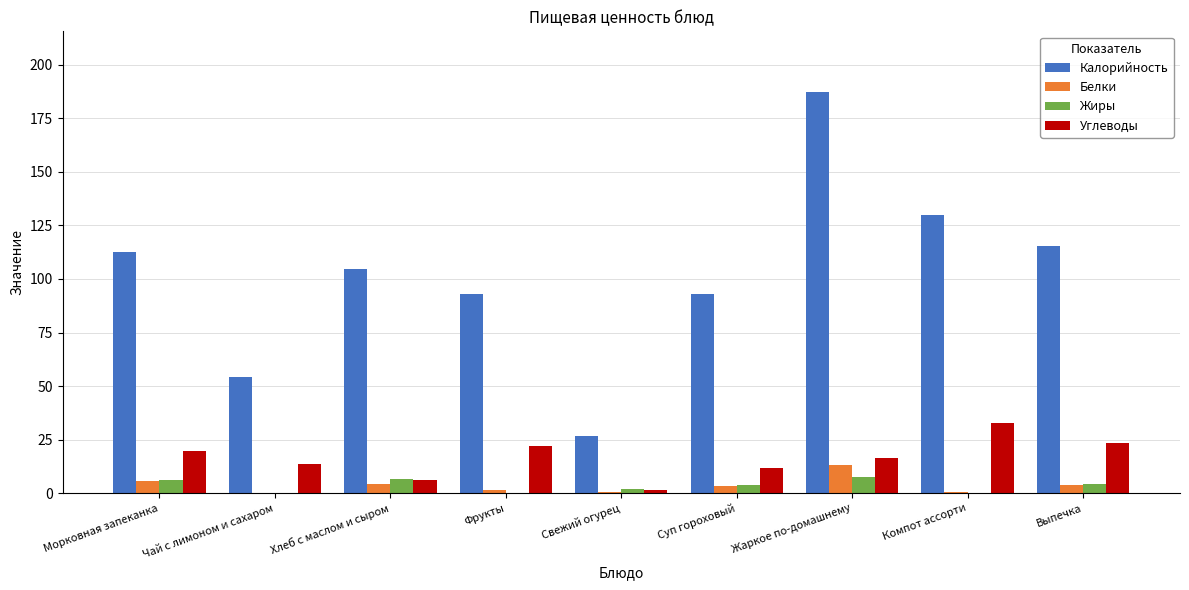

How many groups of bars are there?

9